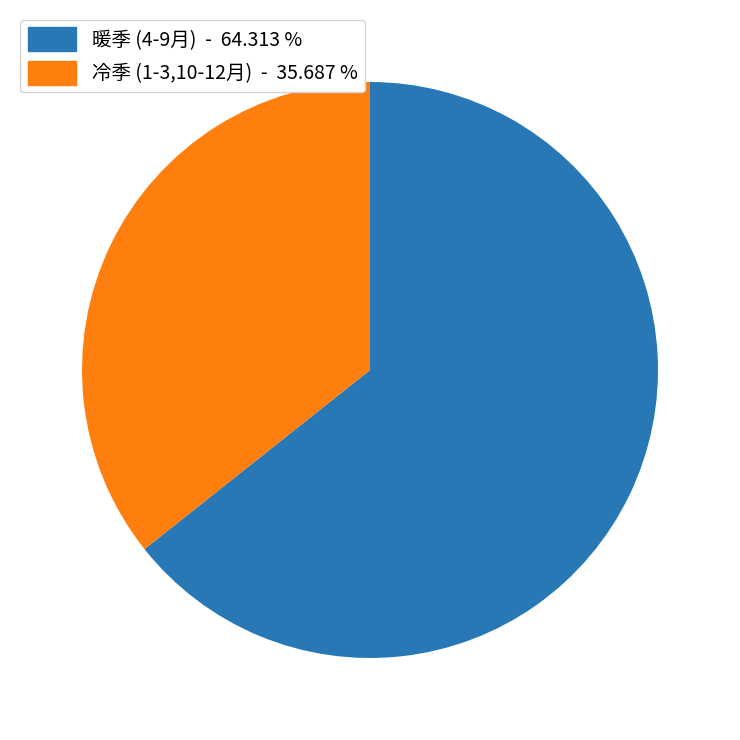

What is the smallest slice in the pie chart?

冷季 (1-3,10-12月) - 35.687 %